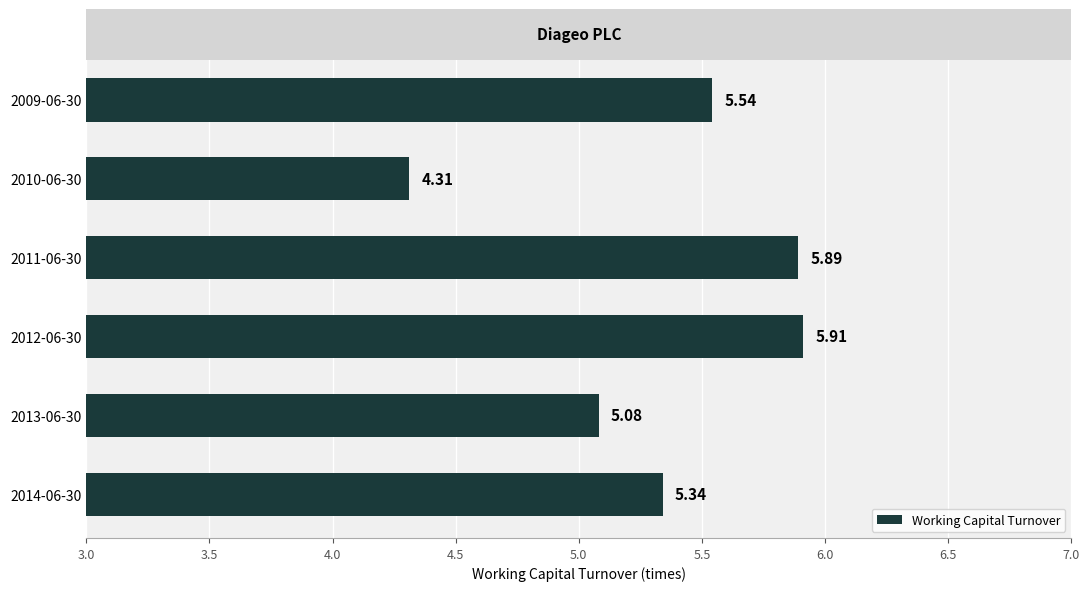

Between 2012-06-30 and 2013-06-30, which is larger?

2012-06-30